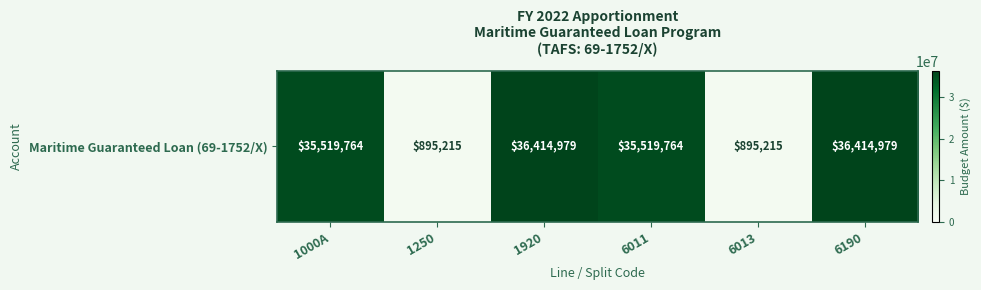

At which label is the value closest to 18655097?

1000A